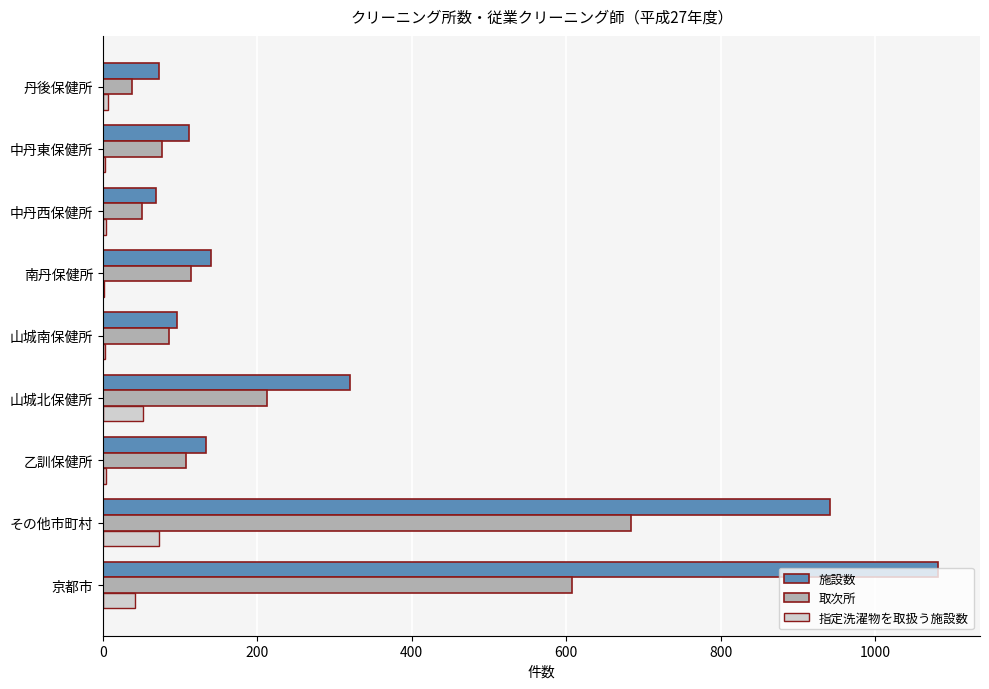

Which series has the largest total across all categories?

施設数